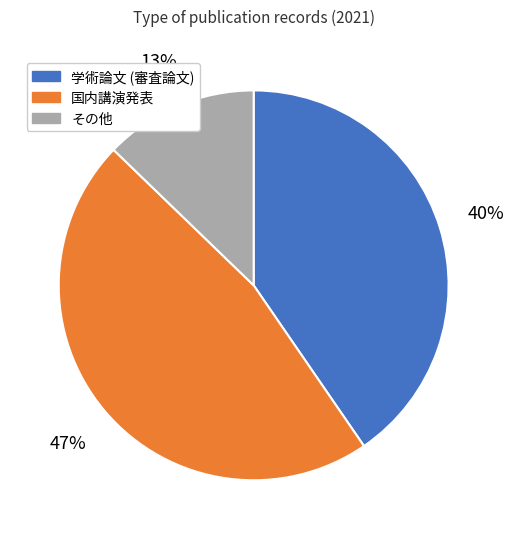

Does any single category account for the majority?

No